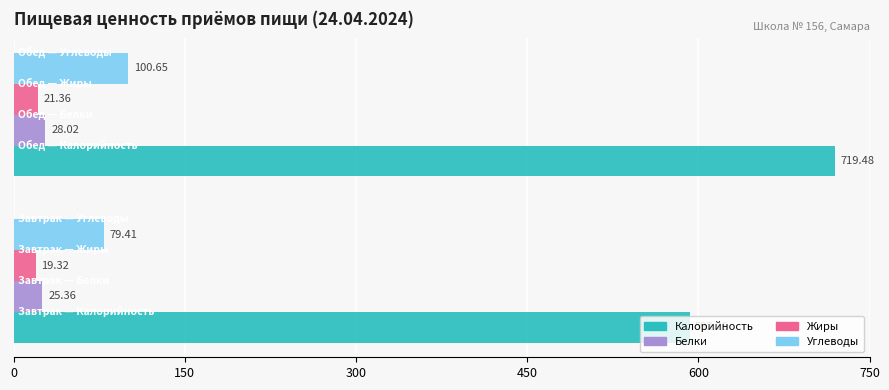

List the series in order of their peak value, lowest first.

Жиры, Белки, Углеводы, Калорийность